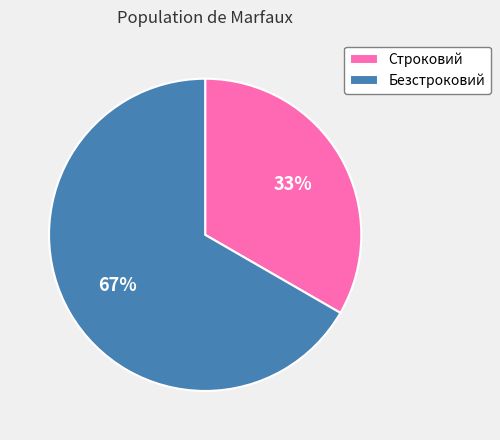

Which category has the smallest portion of the pie?

Строковий